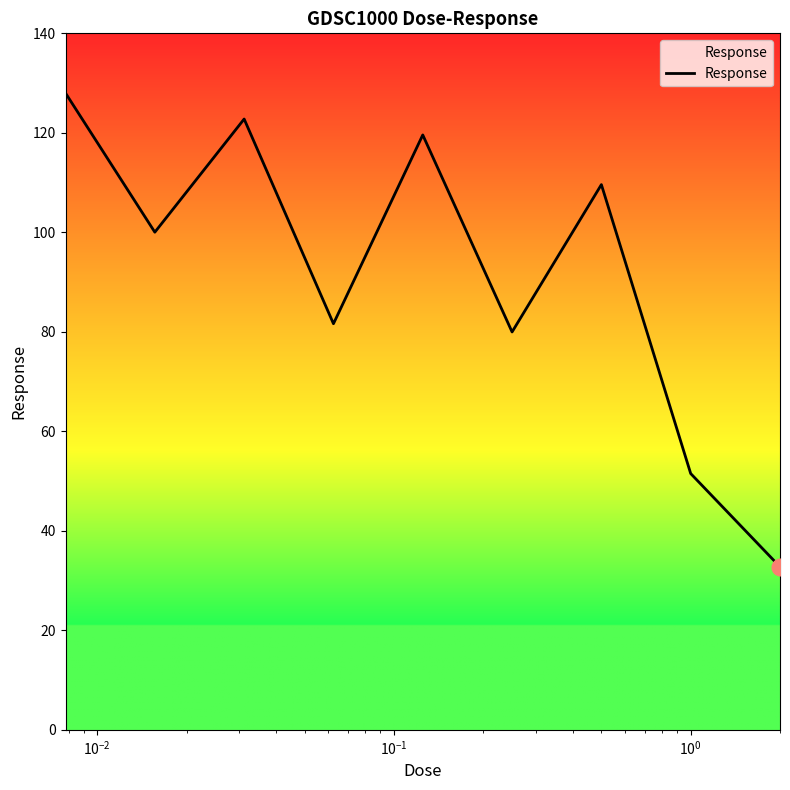

Does the chart display data point markers on the line(s)?

No